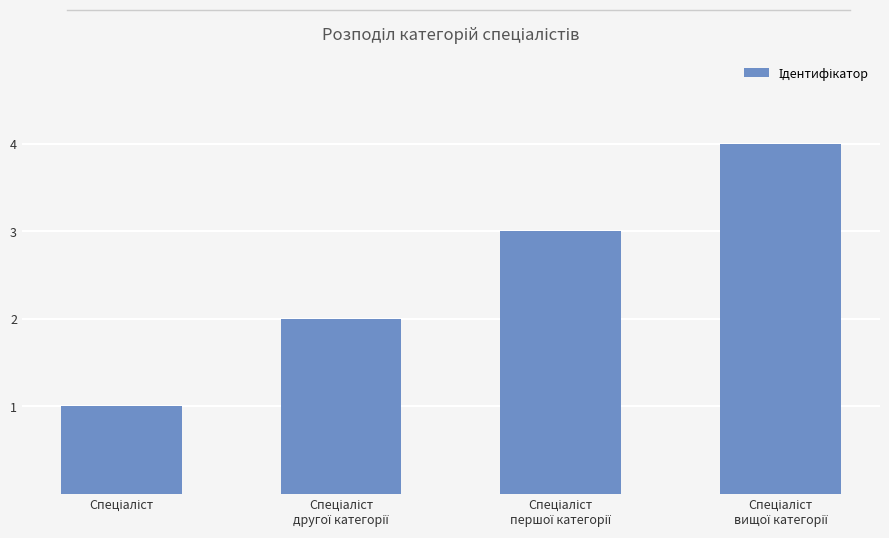

What is the sum of all values?

10